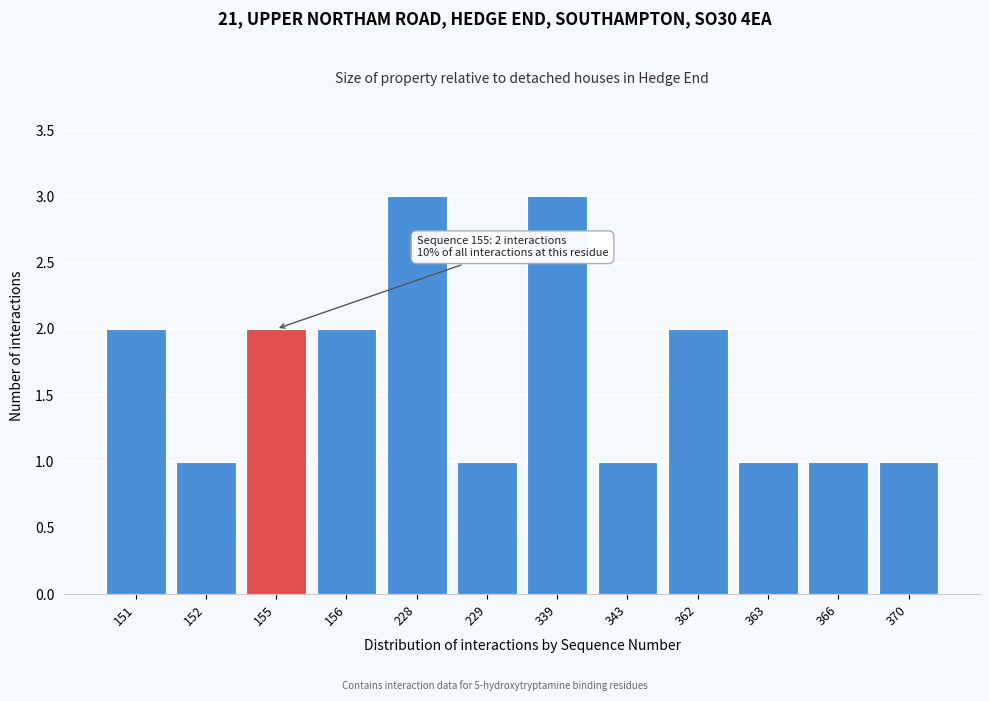

Reading left to right, what are all the values shown in this chart?

151=2	152=1	155=2	156=2	228=3	229=1	339=3	343=1	362=2	363=1	366=1	370=1